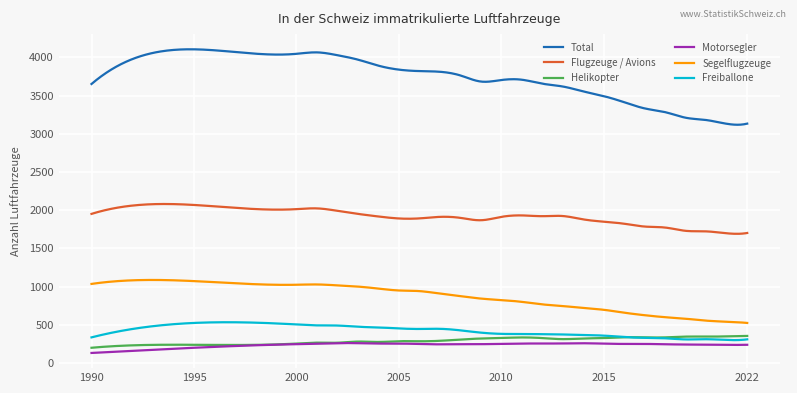

True or false: Flugzeuge / Avions and Freiballone intersect in this chart.

False